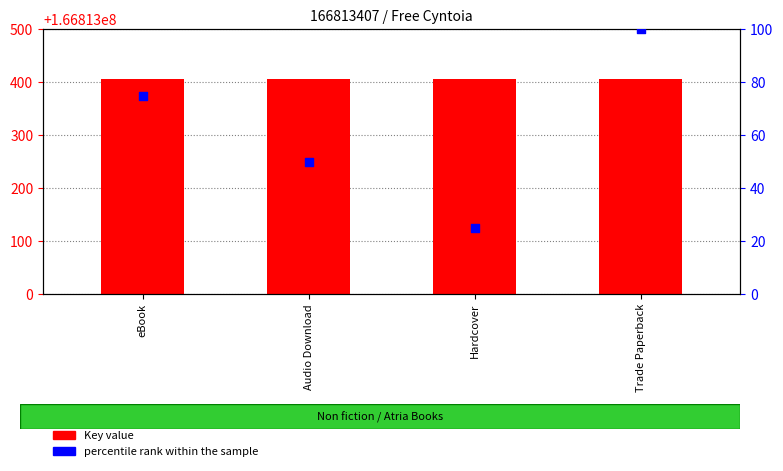

Which series has the widest spread of Y values?

percentile rank within the sample